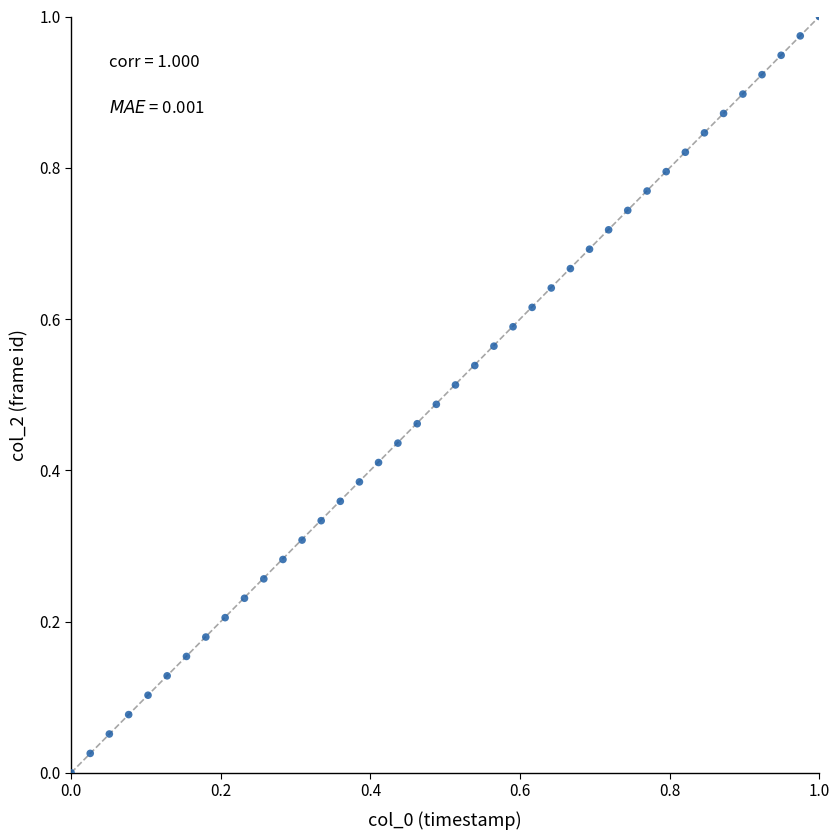

How many points are shown in the scatter plot?

40